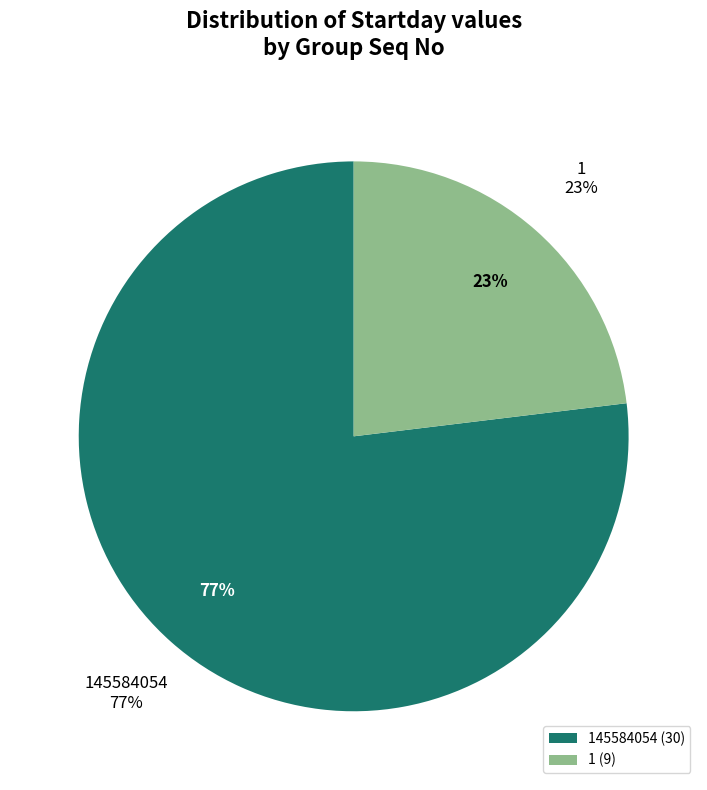

What percentage is NOT represented by 145584054?

23.1%